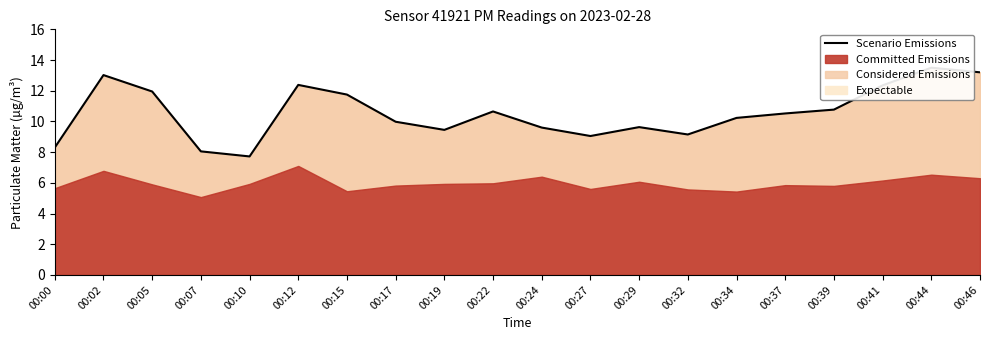

What is the change in value from 00:32 to 00:41?

+3.2